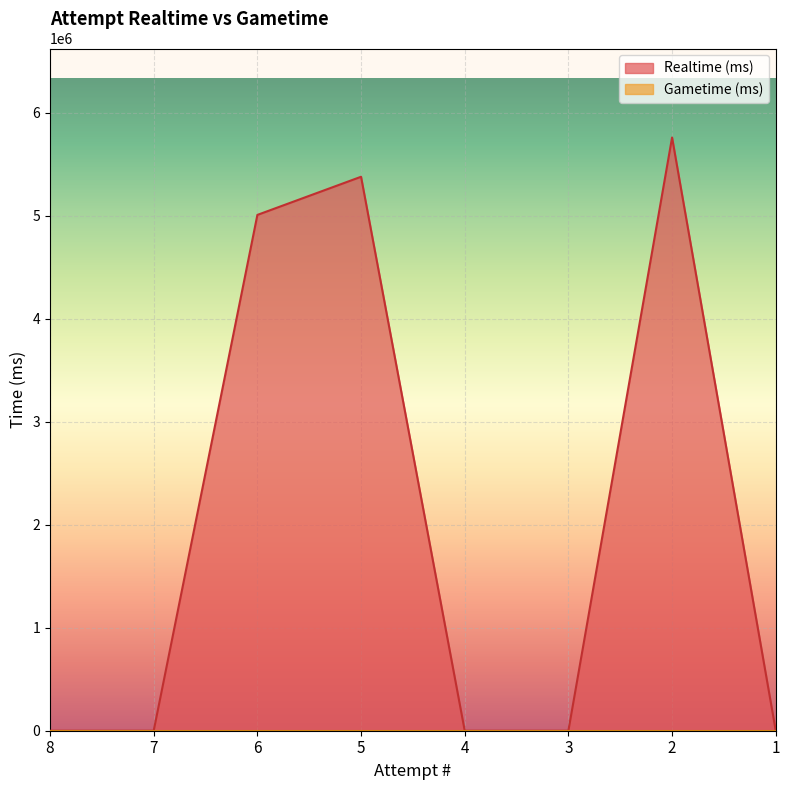

Which label corresponds to the largest value in the chart?

2